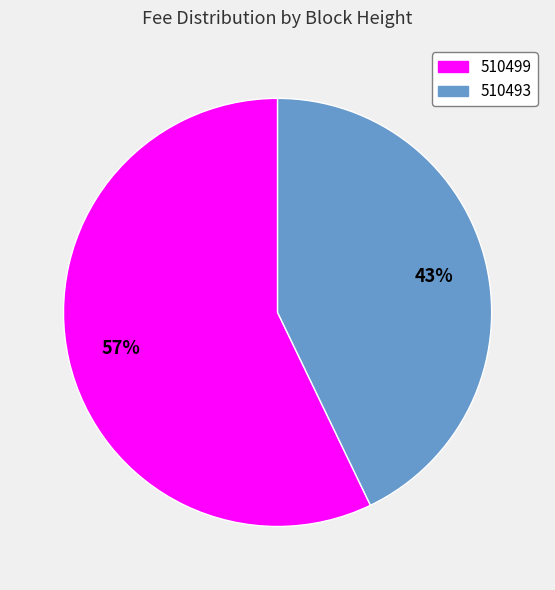

How many slices are in this pie chart?

2